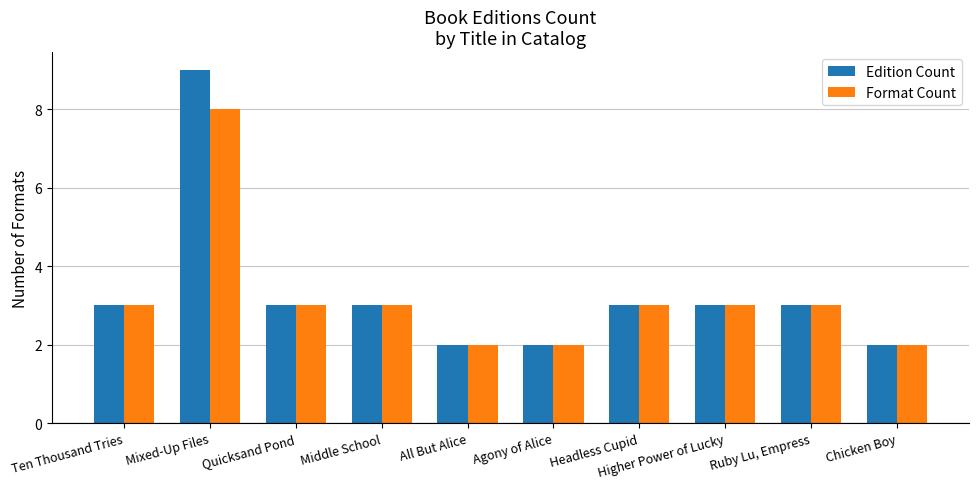

Which label corresponds to the smallest value in the chart?

All But Alice